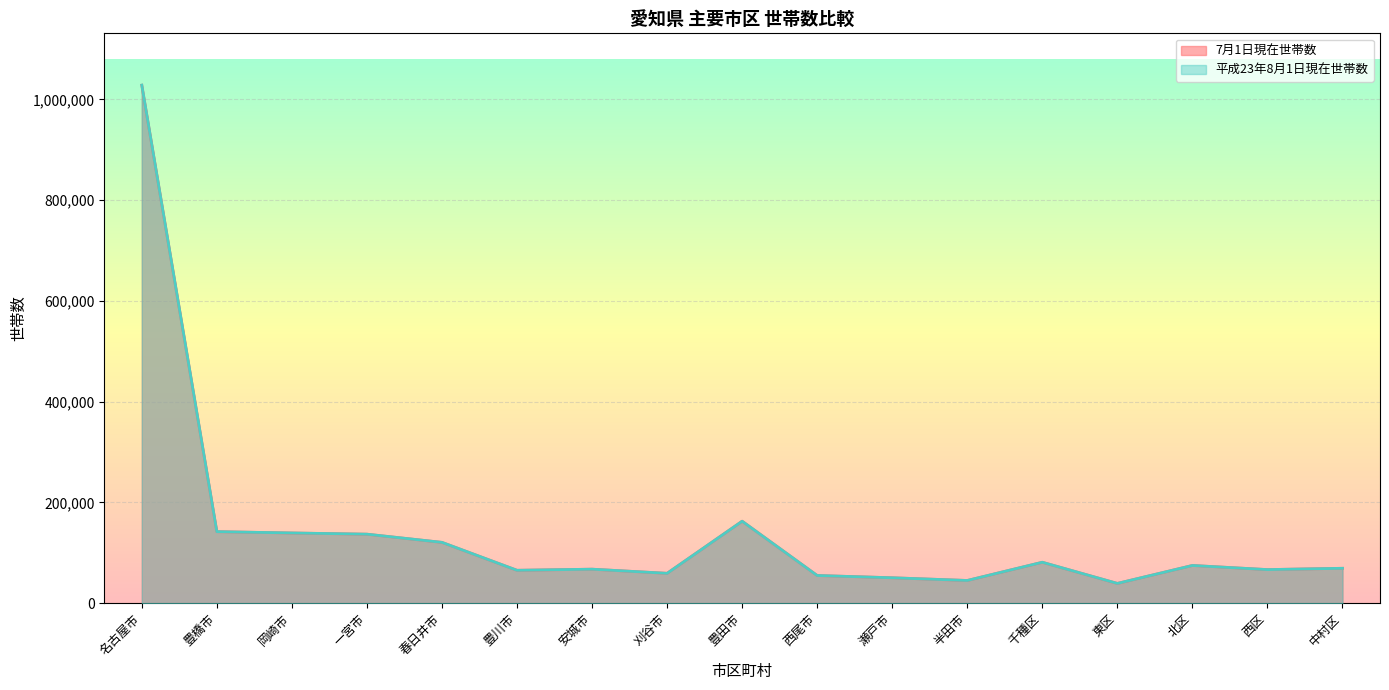

Is the value of 7月1日現在世帯数 at 豊橋市 greater than the value of 平成23年8月1日現在世帯数 at 岡崎市?

Yes